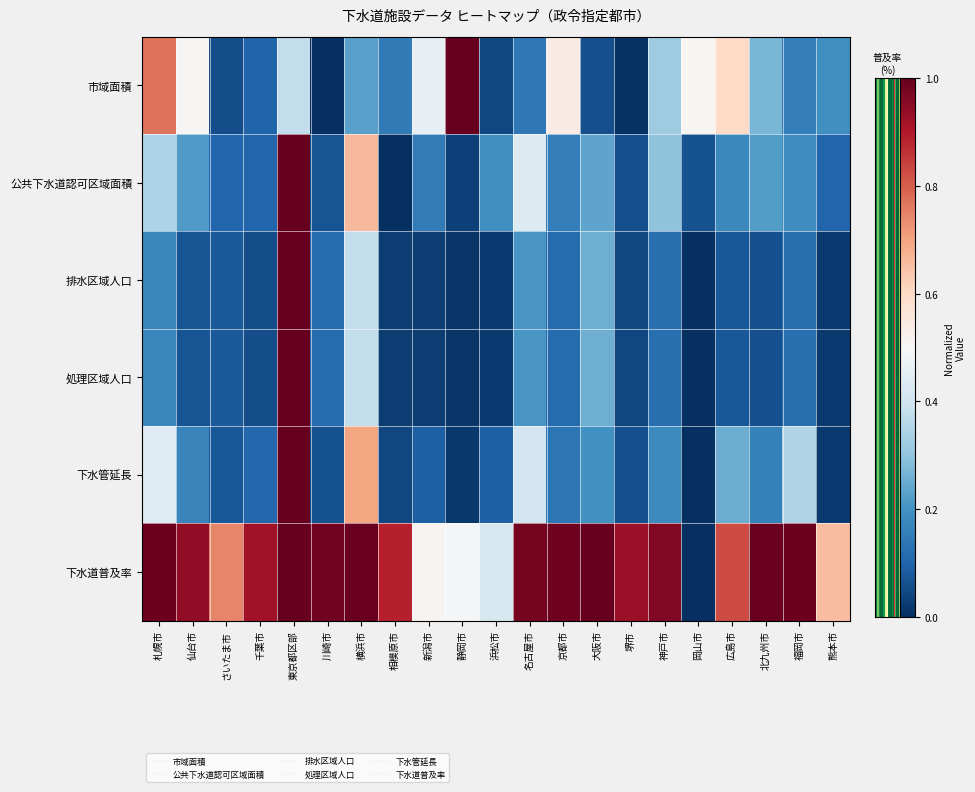

What is the maximum value shown in the chart?

100.0